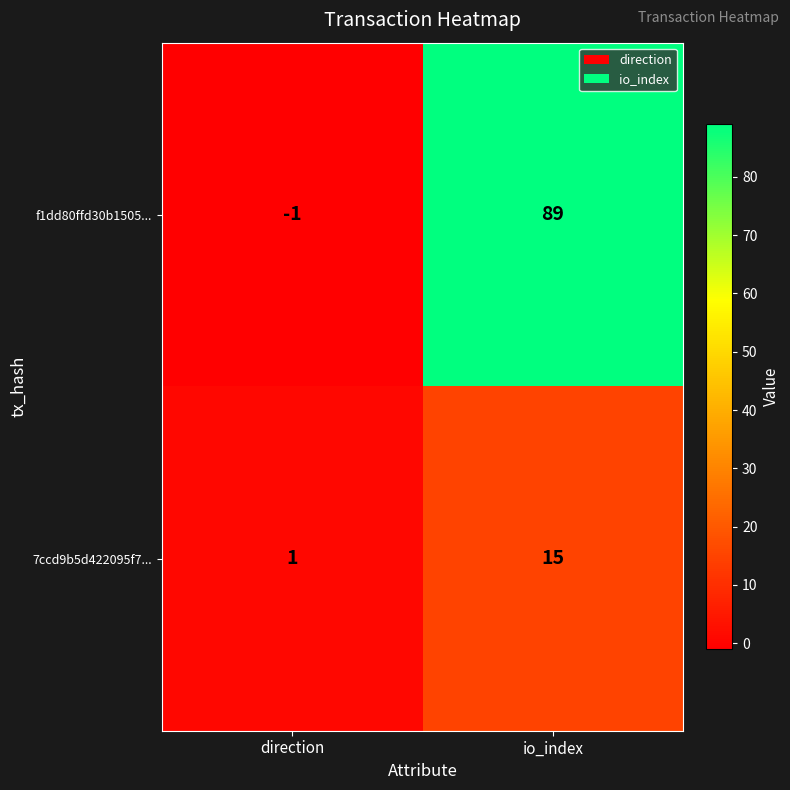

Rank the series by their average value, from highest to lowest.

f1dd80ffd30b1505..., 7ccd9b5d422095f7...